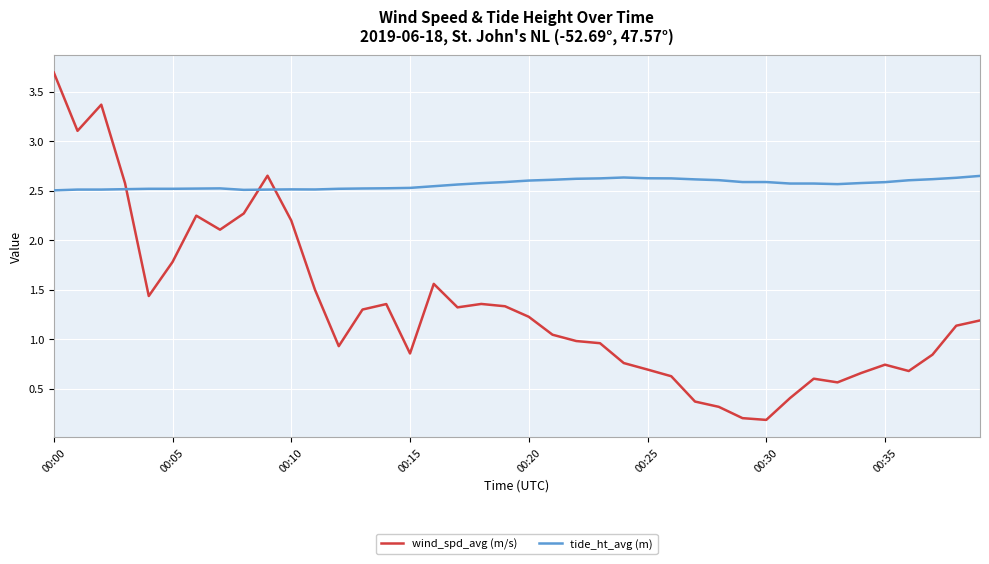

Does the chart display data point markers on the line(s)?

No